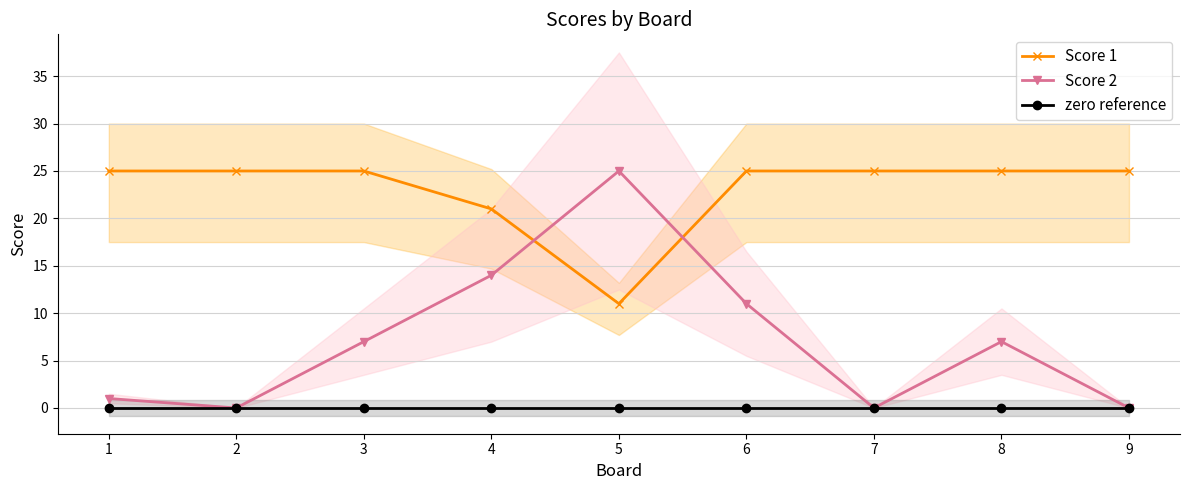

List the series in order of their peak value, highest first.

Score 1, Score 2, zero reference